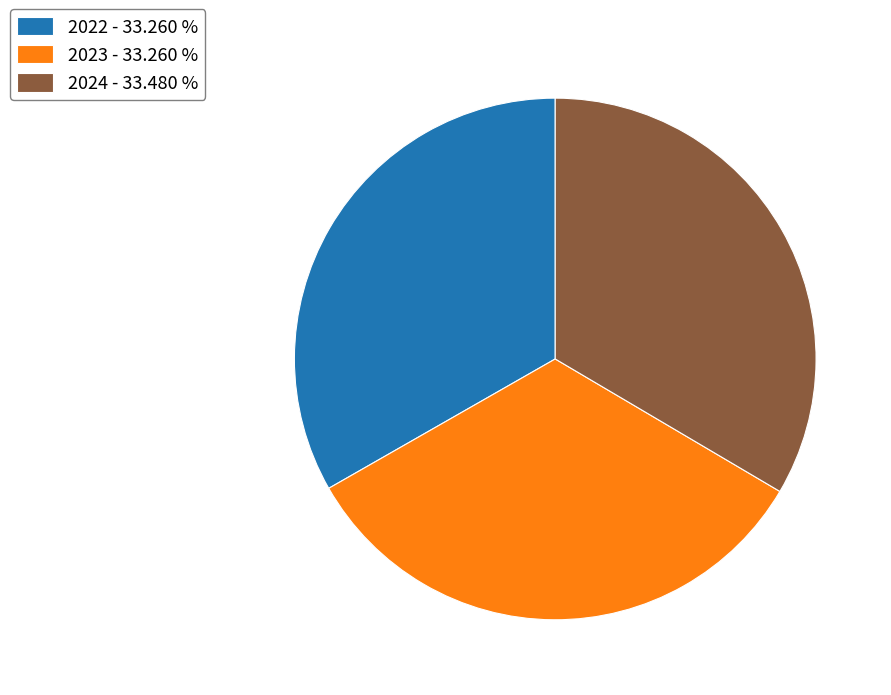

True or false: 2022 accounts for 33% of the total.

True